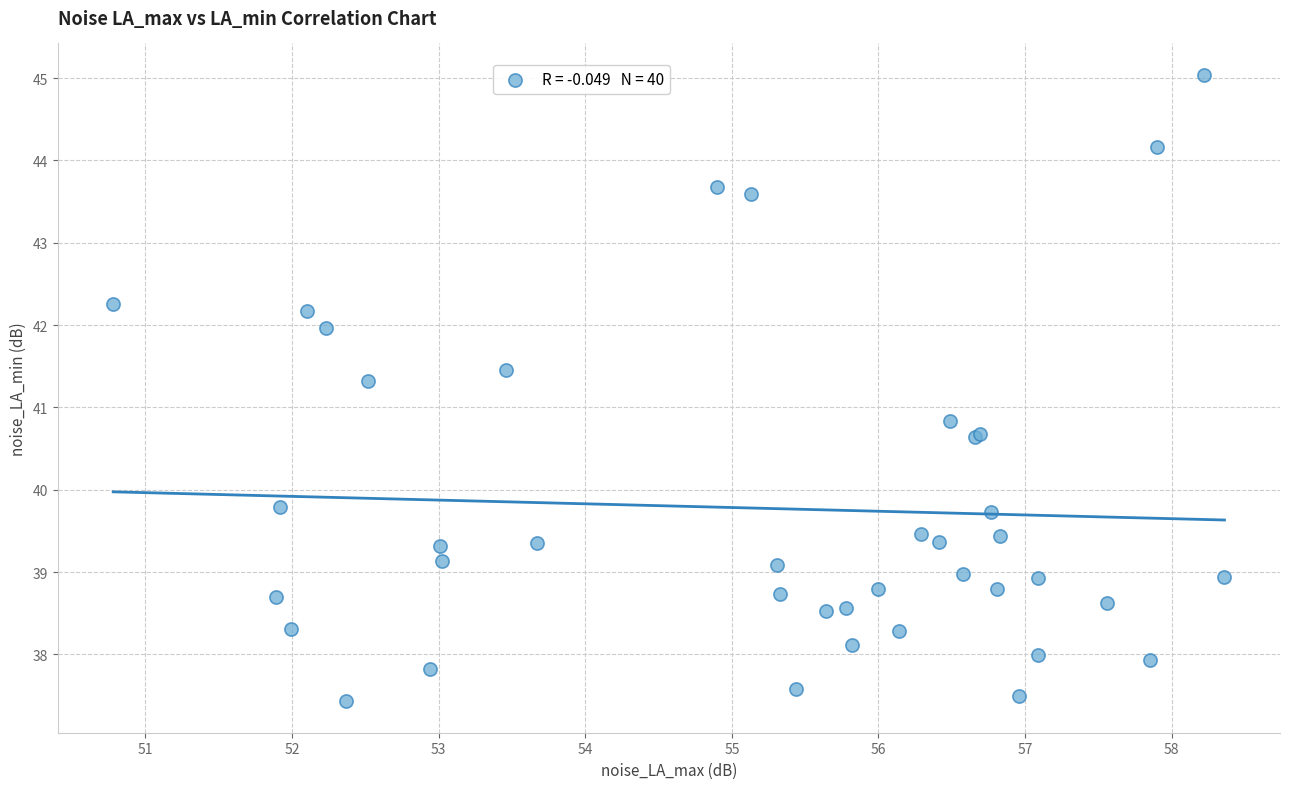

What Y value in the scatter plot is closest to 41?

40.8